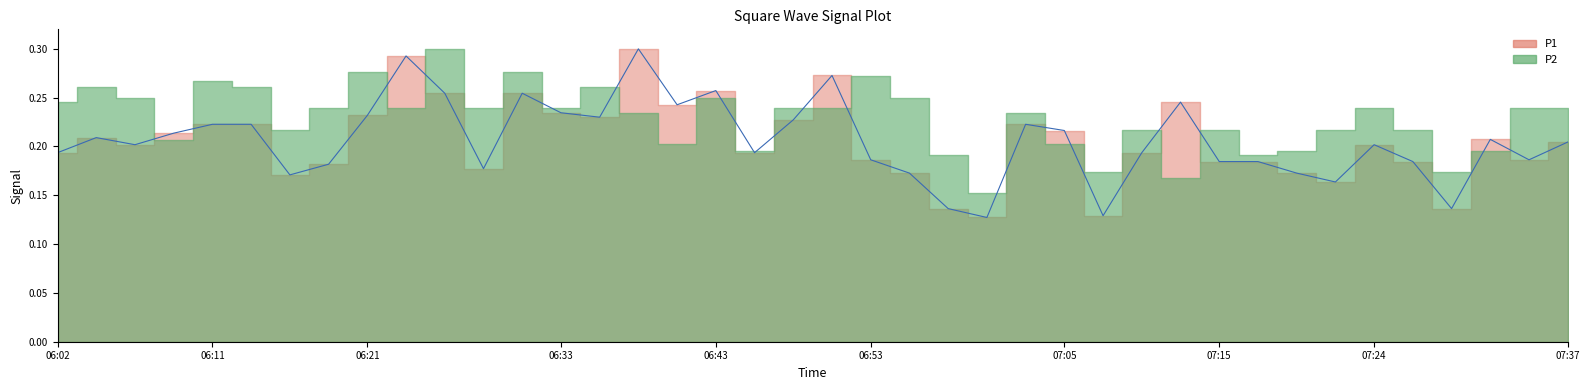

How many categories are shown in the chart?

40